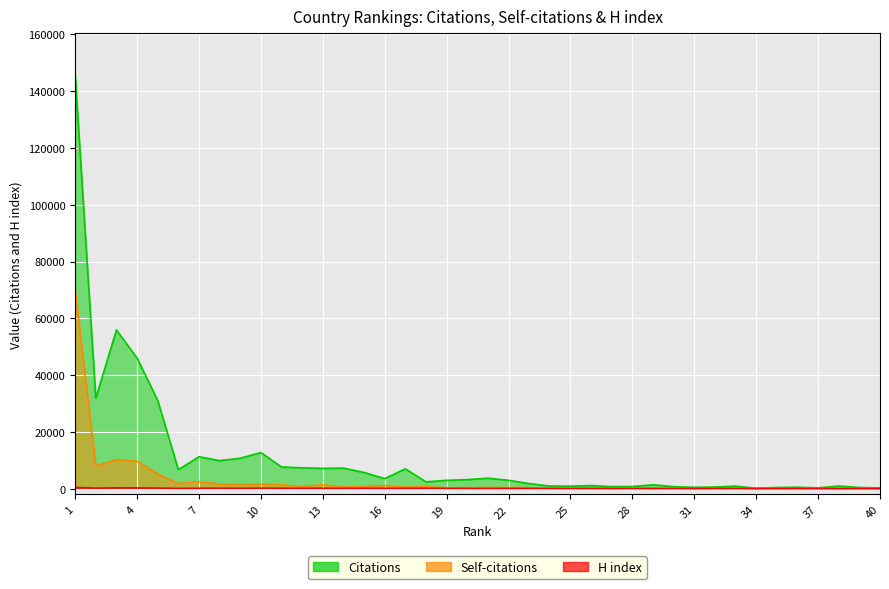

At which label is Citations closest to 72998?

3